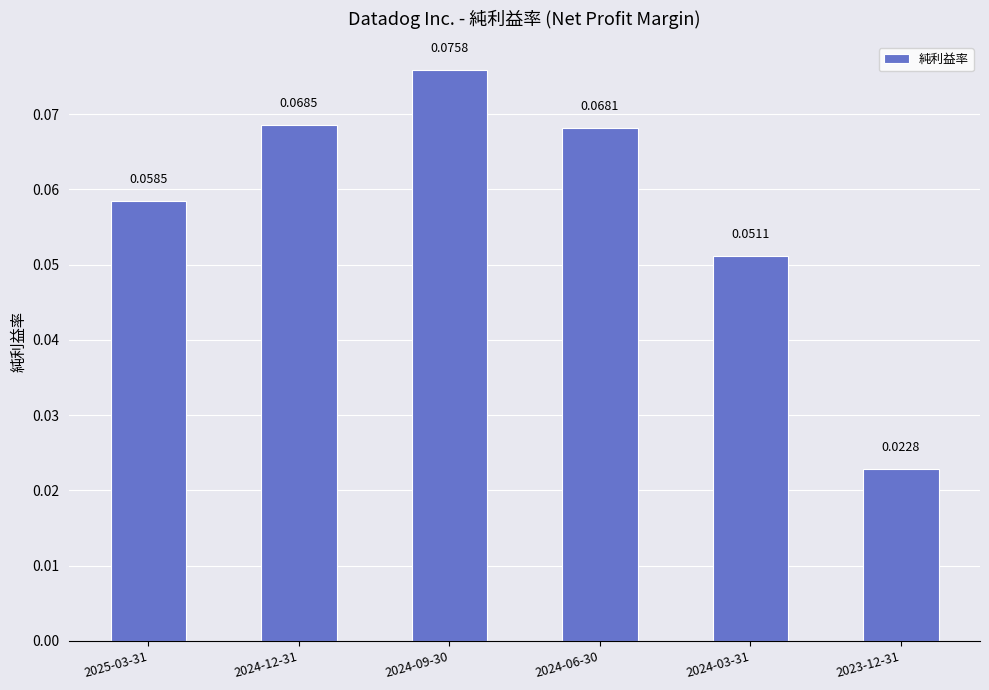

Rank the categories by value from highest to lowest.

2024-09-30, 2024-12-31, 2024-06-30, 2025-03-31, 2024-03-31, 2023-12-31